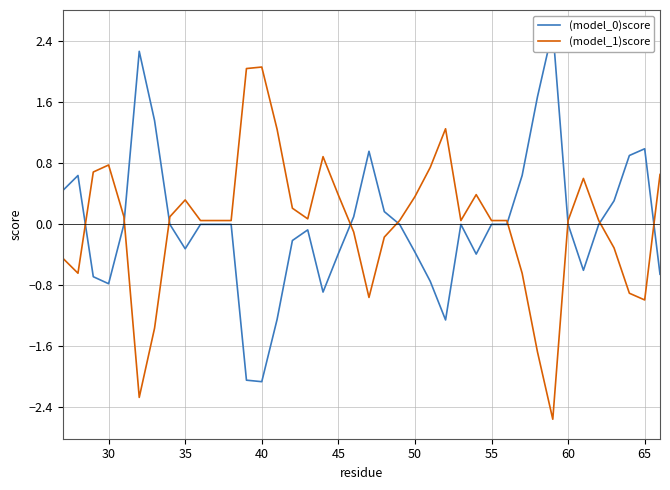

Which series has the largest total across all categories?

(model_1)score